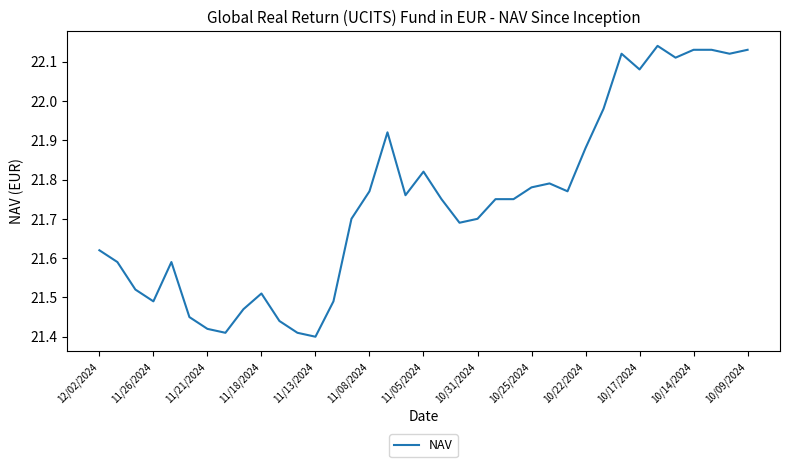

True or false: the data shows 21.7 at 10/31/2024.

True